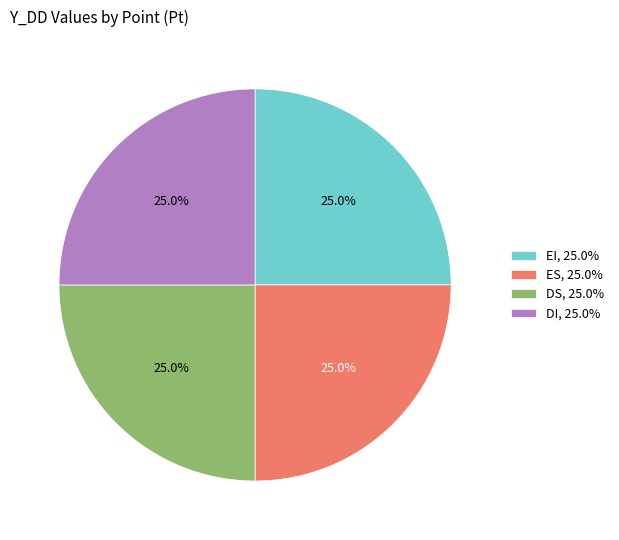

Approximately how many times larger is the value at EI, 25.0% compared to DS, 25.0%?

1.0